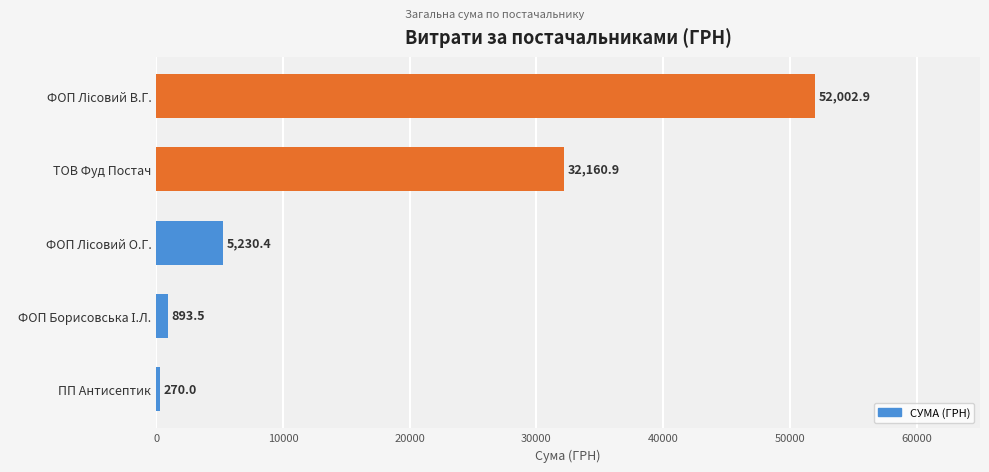

Is it true that the value at ТОВ Фуд Постач is 32160.9?

True